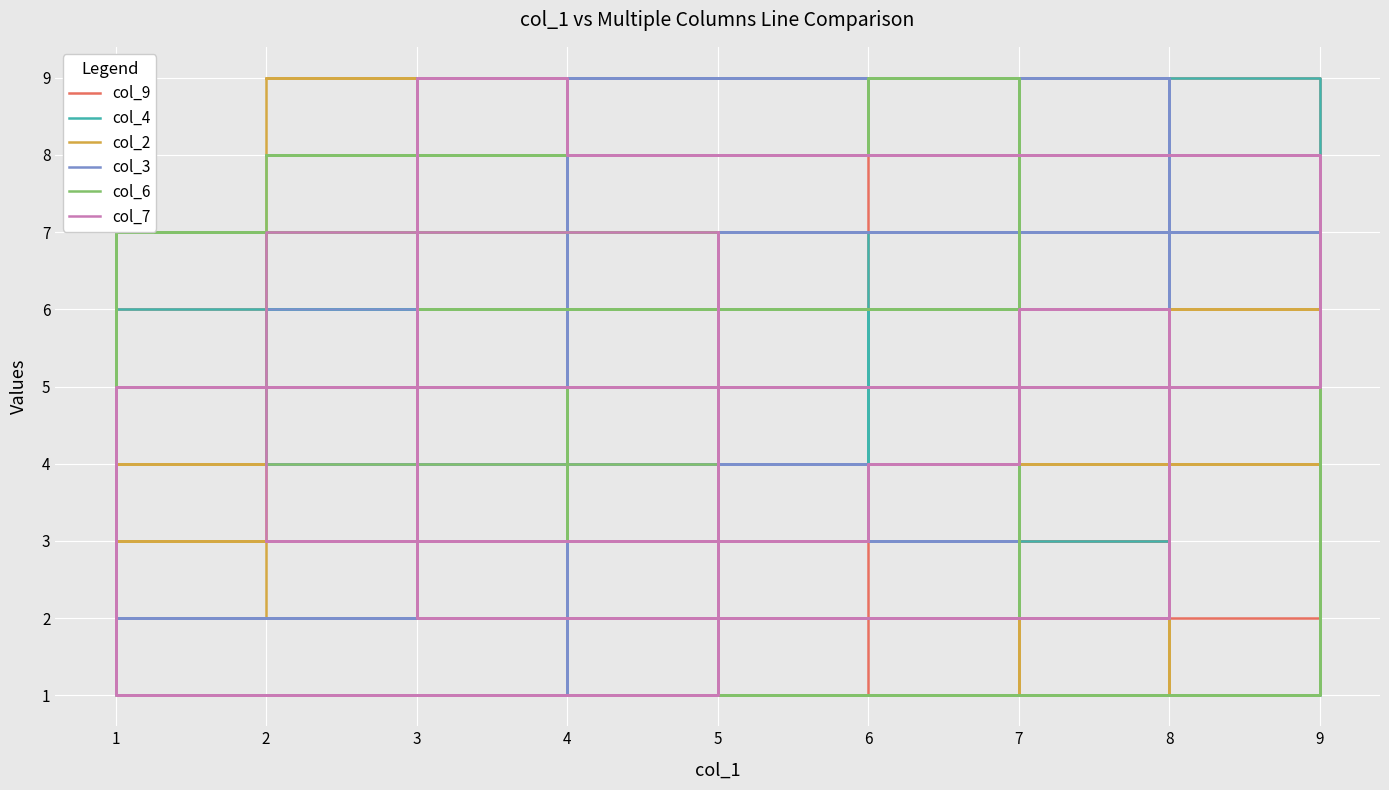

At which category is the sum across all series the highest?

4